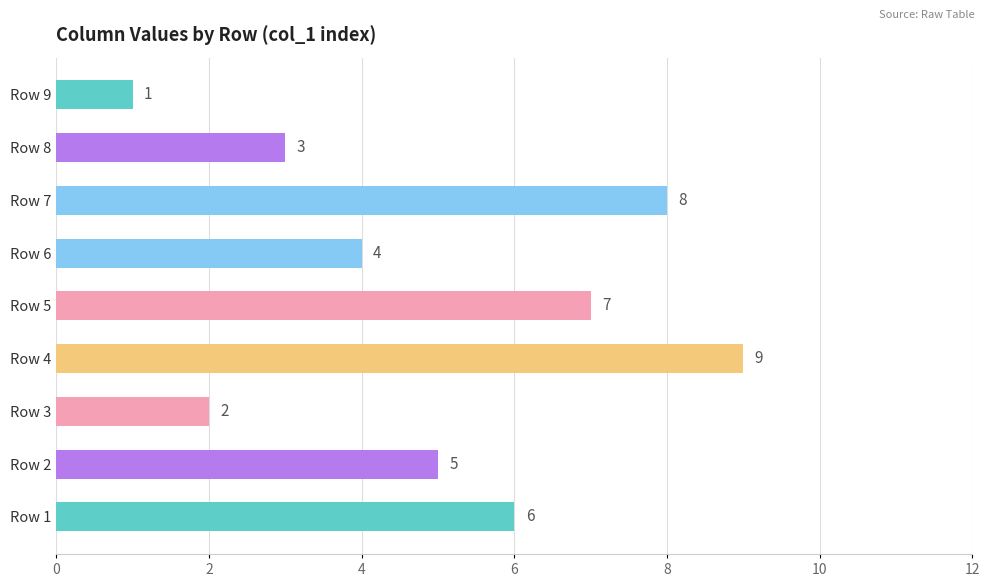

List the labels in order of value, smallest first.

Row 9, Row 3, Row 8, Row 6, Row 2, Row 1, Row 5, Row 7, Row 4